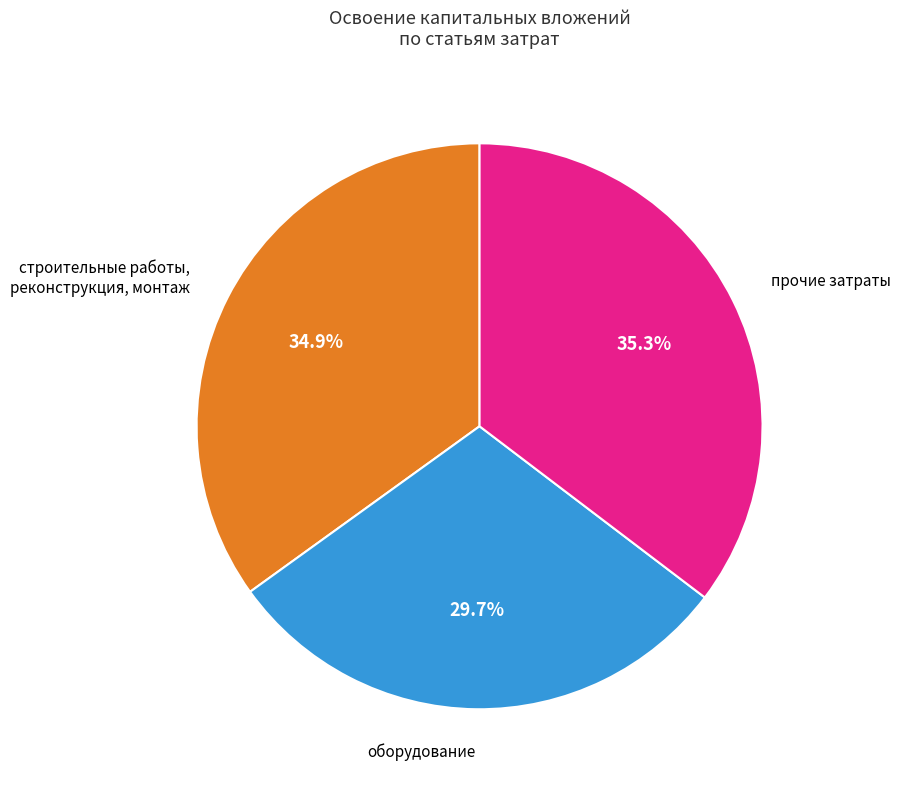

How many segments does this pie chart have?

3